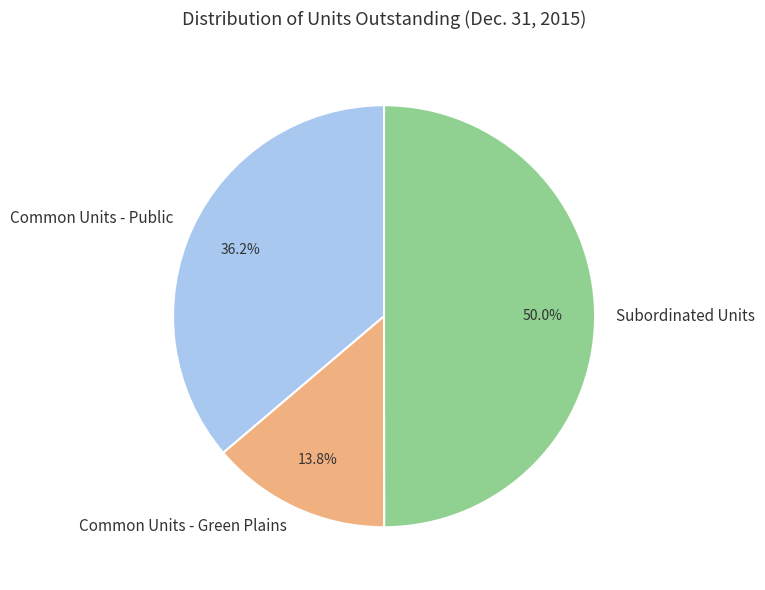

To the nearest percent, what is the difference between the largest and smallest slice percentages?

36%